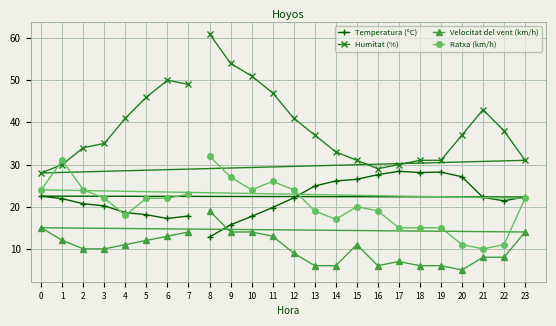

What is the difference between the Velocitat del vent (km/h) values at 13 and 16?

0.0